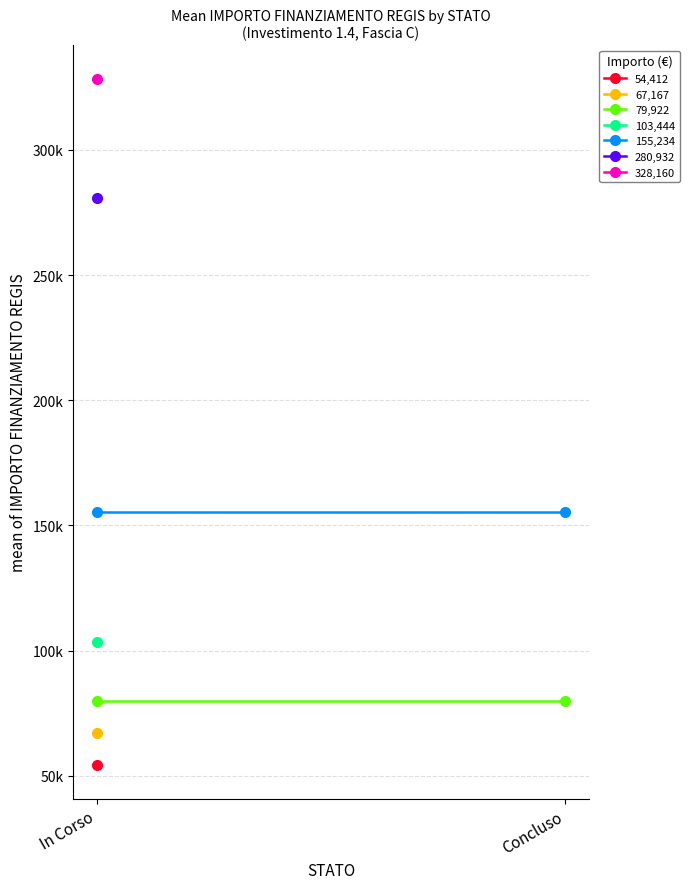

At which category is the sum across all series the highest?

In Corso